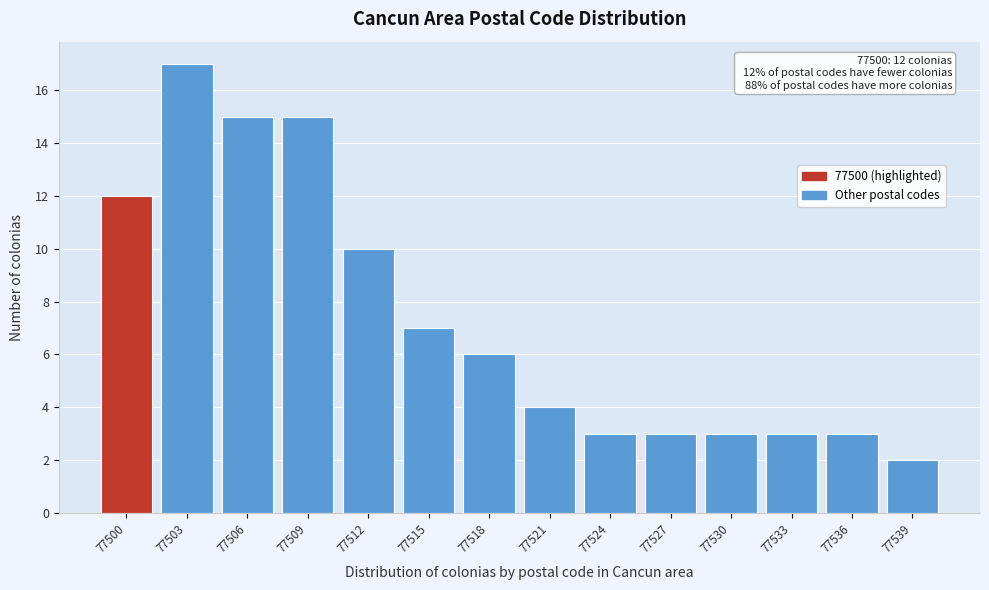

Reading right to left, extract all data points from this chart.

2	3	3	3	3	3	4	6	7	10	15	15	17	12